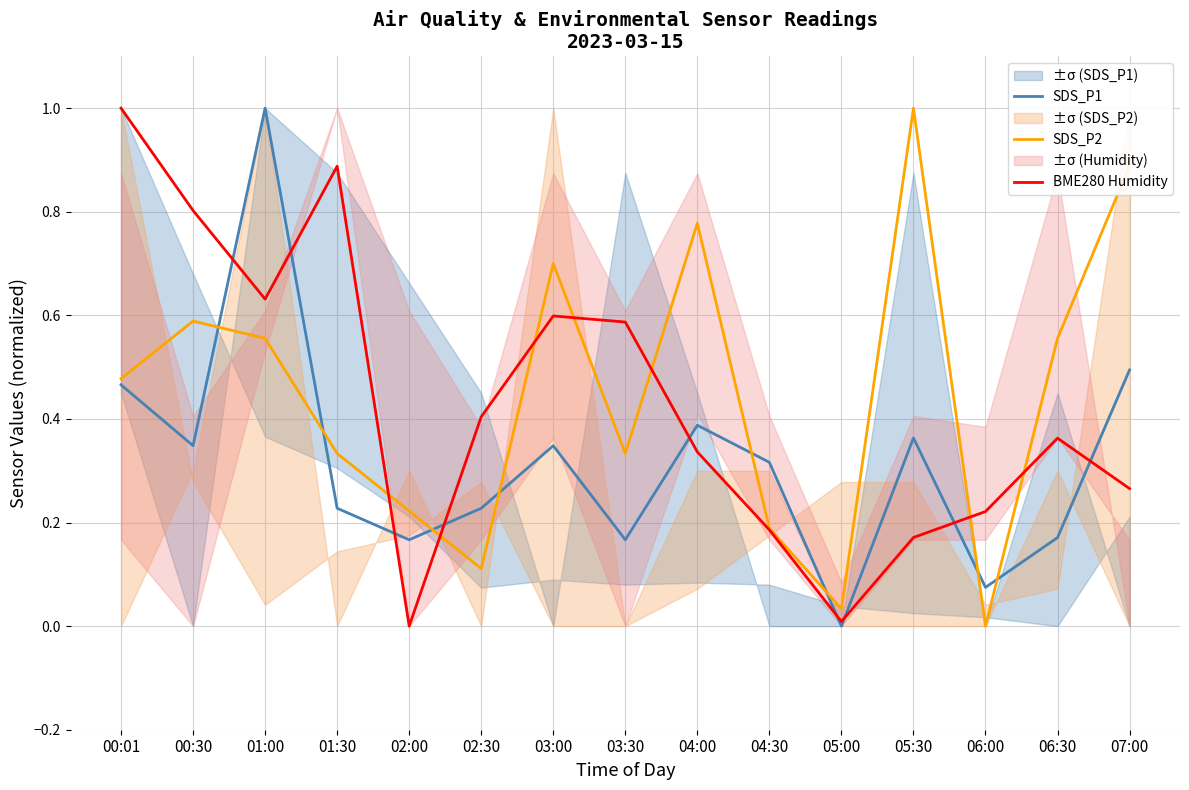

True or false: SDS_P2 has a value of 0.1 at 06:30.

False